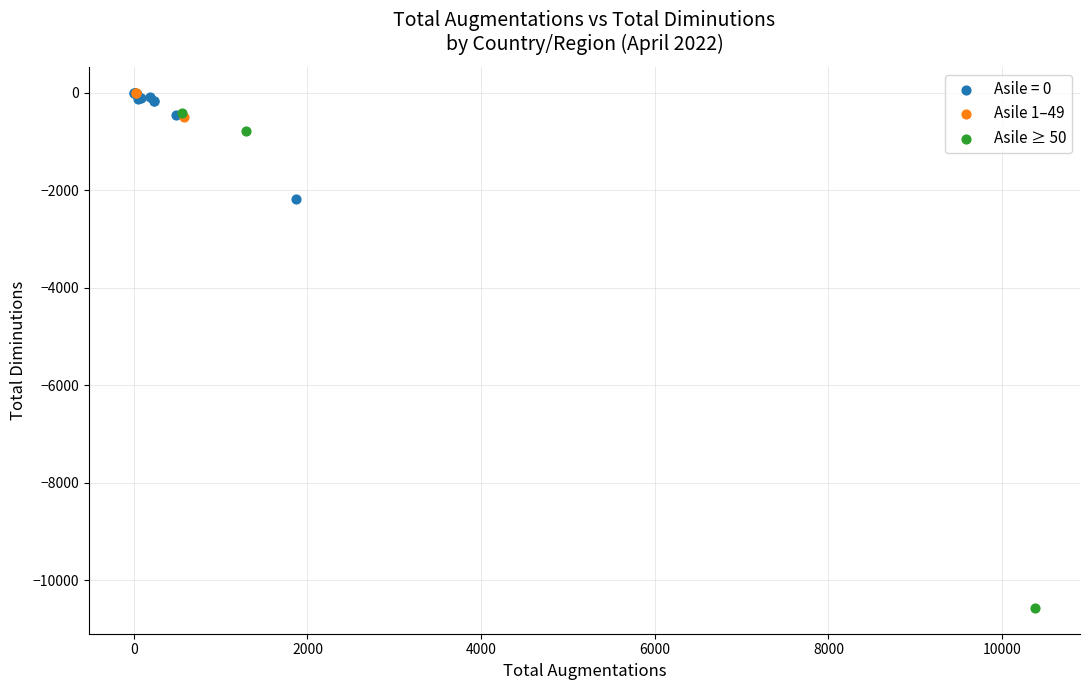

Which series reaches the minimum Y coordinate?

Asile ≥ 50